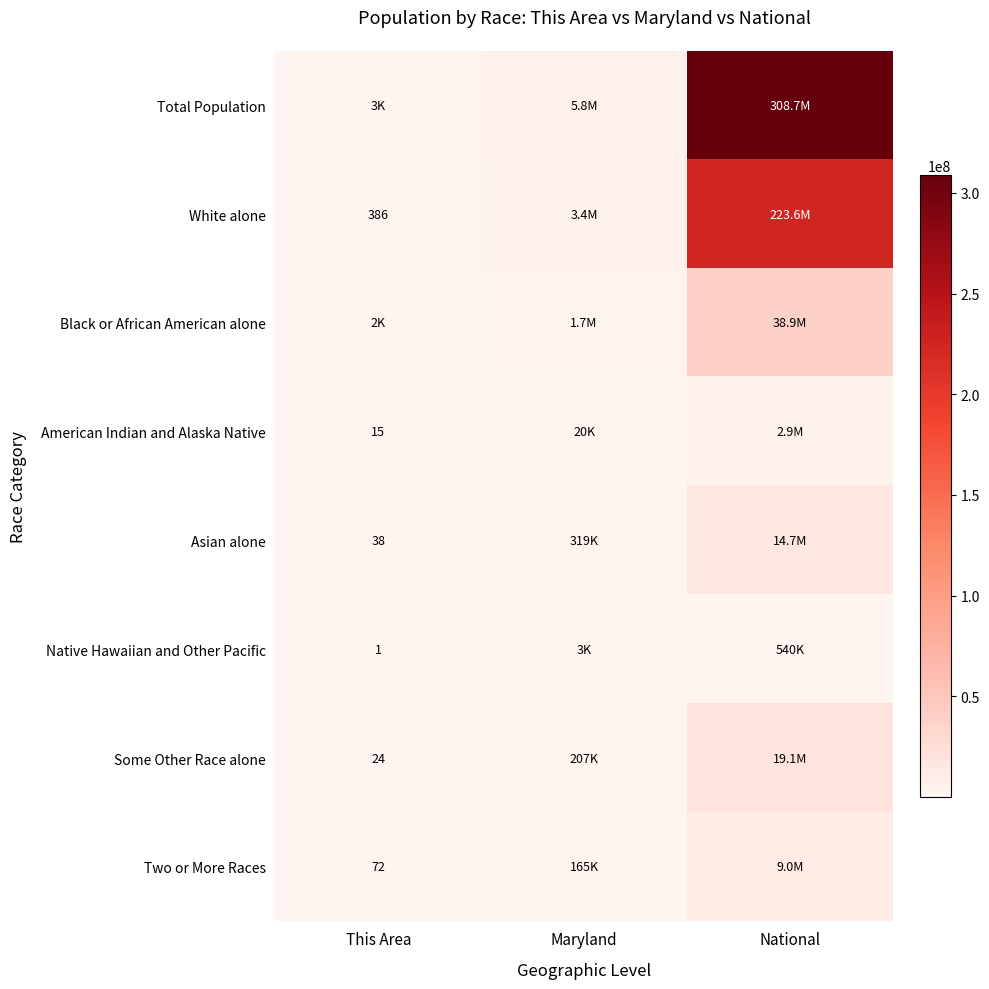

Is it true that Asian alone equals 38 at This Area?

True